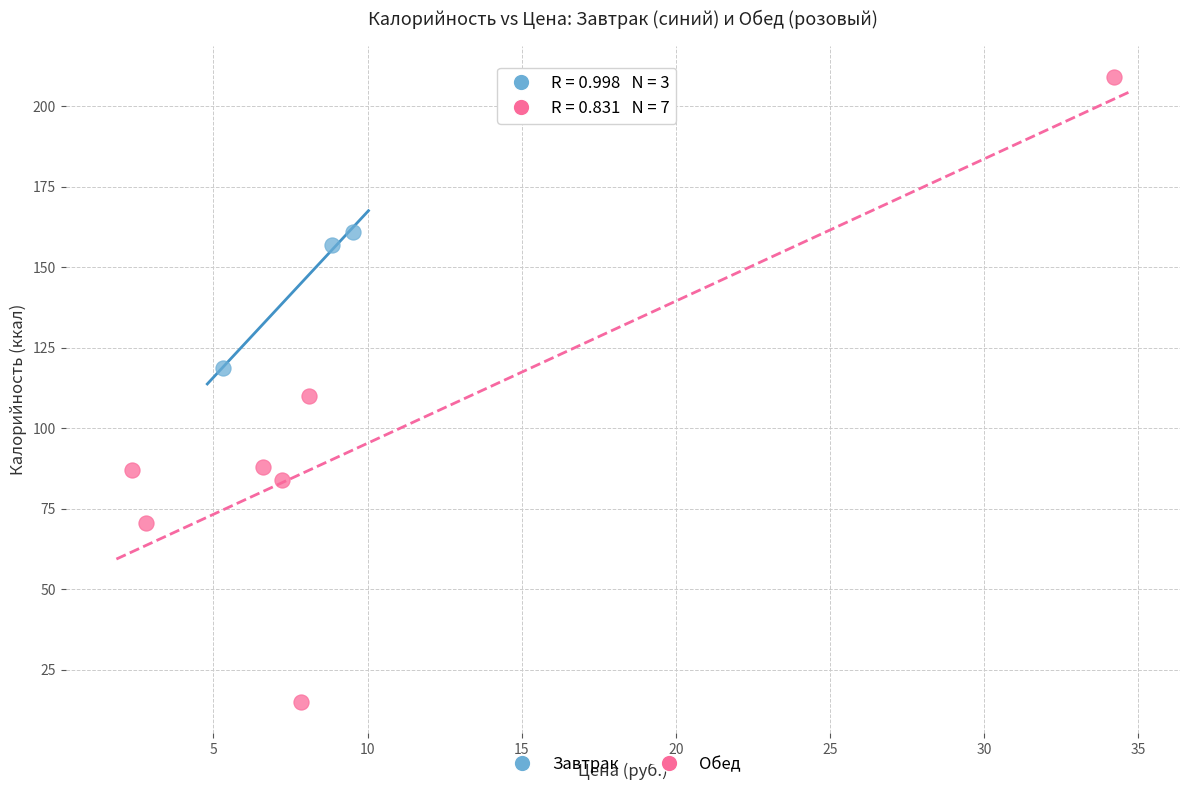

Which series reaches the maximum Y coordinate?

Обед